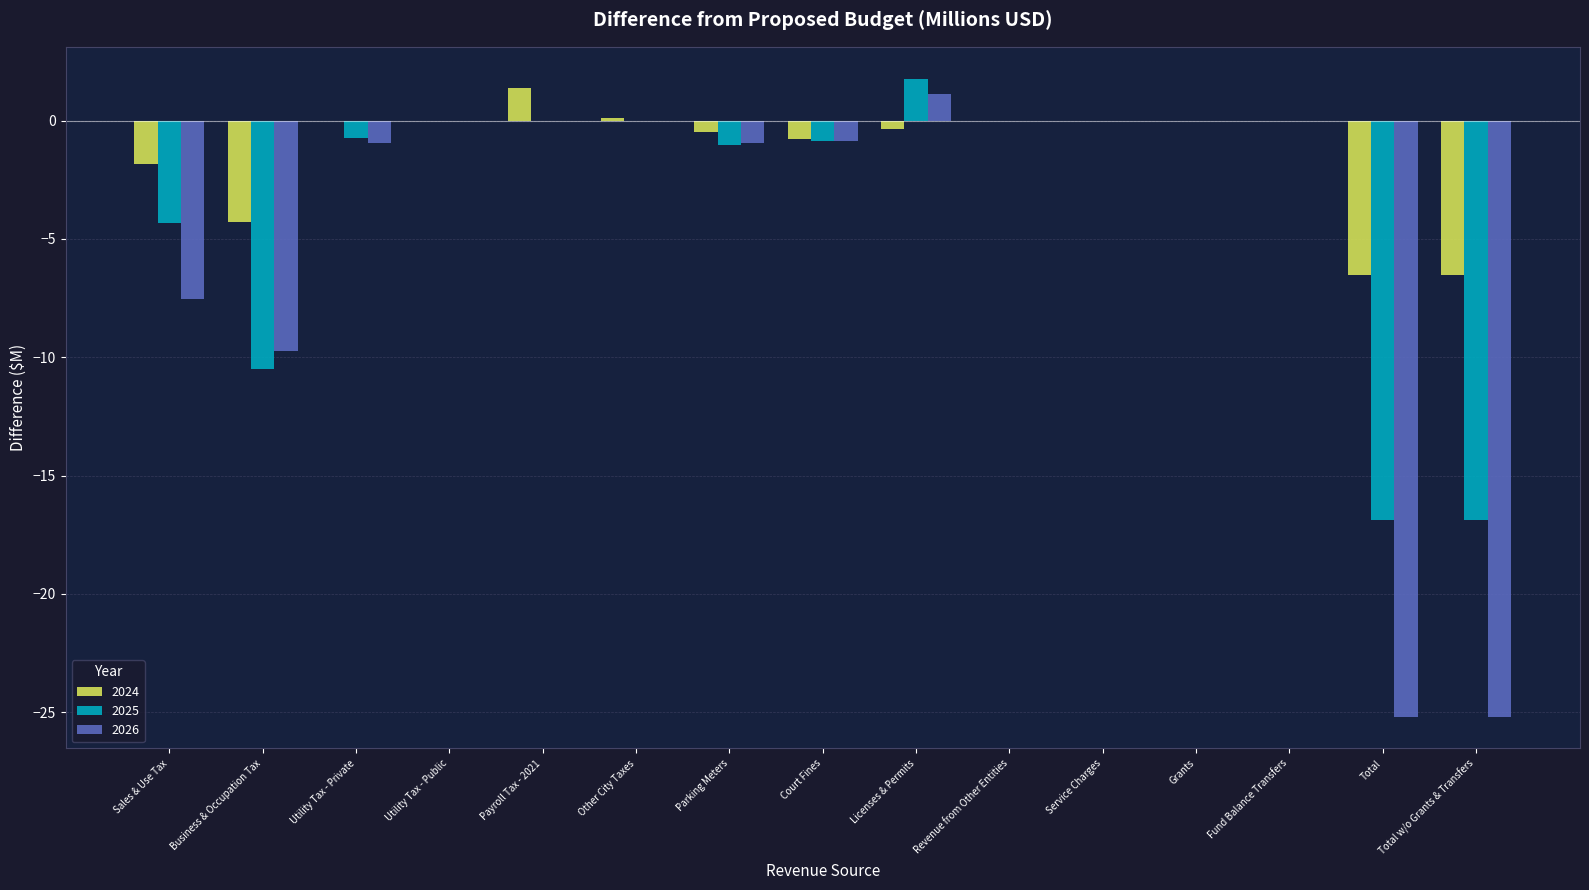

What are all the series names shown in the legend?

2024, 2025, 2026